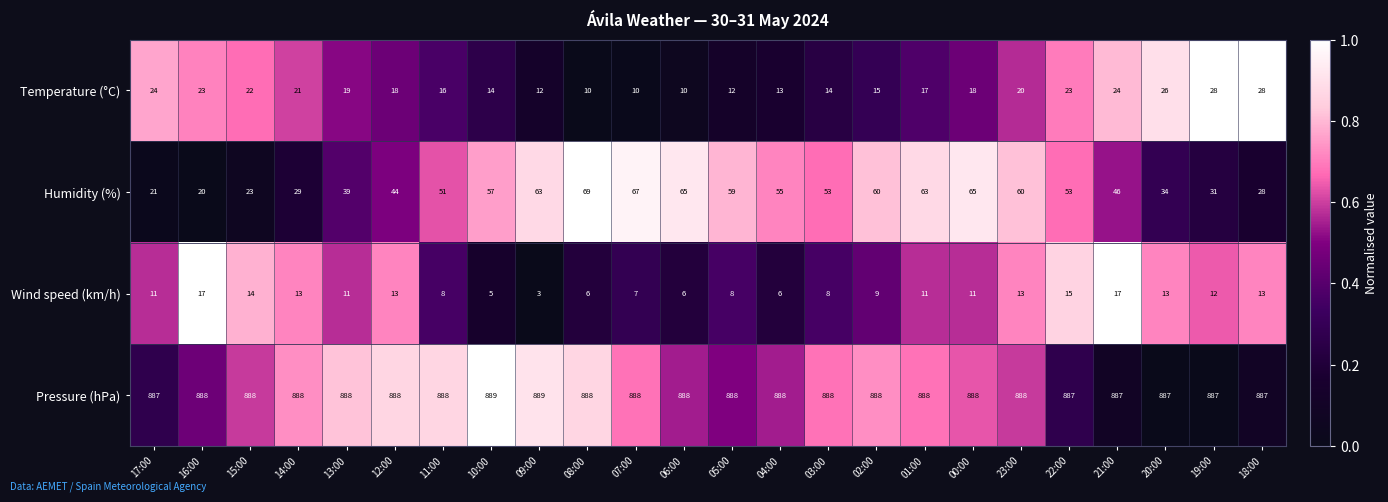

What is the difference between the highest and lowest values at 17:00?

876